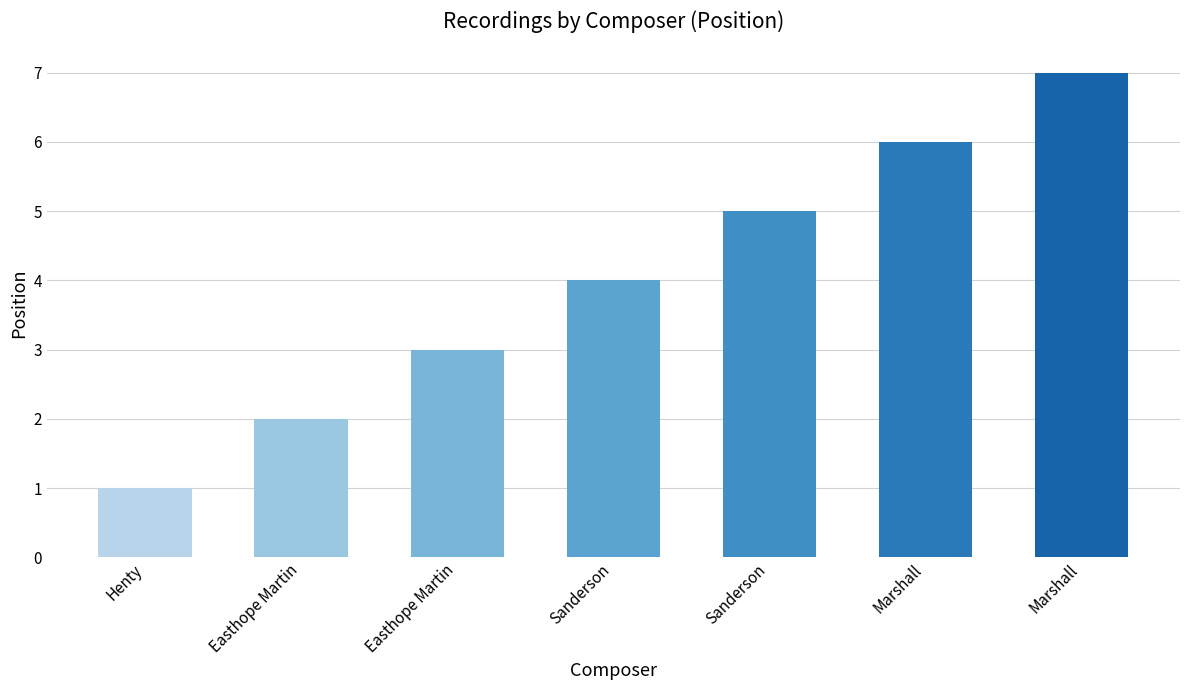

How many bars are there in total?

7